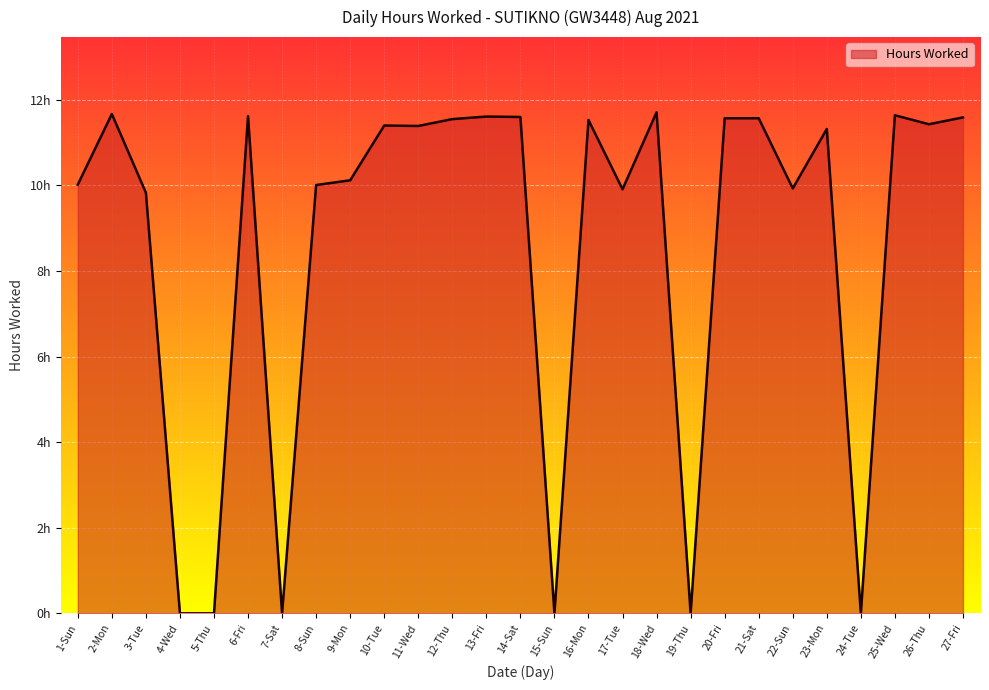

The value at 1-Sun is 6.3. True or false?

False